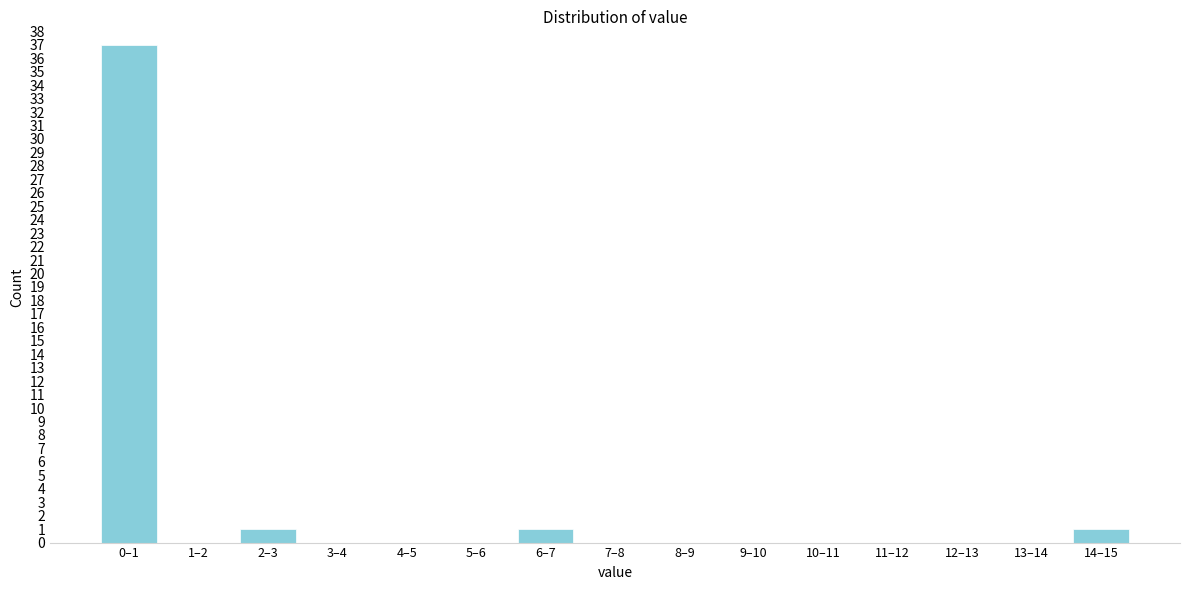

Reading right to left, extract all data points from this chart.

14–15=1	13–14=0	12–13=0	11–12=0	10–11=0	9–10=0	8–9=0	7–8=0	6–7=1	5–6=0	4–5=0	3–4=0	2–3=1	1–2=0	0–1=37